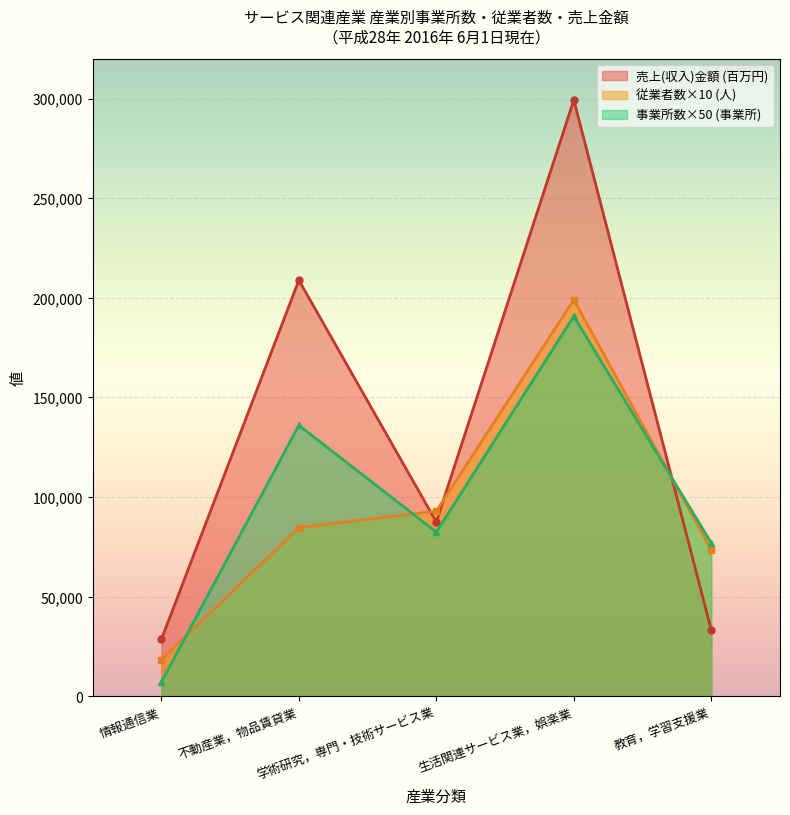

True or false: 売上収入金額 and 事業所数 intersect in this chart.

True